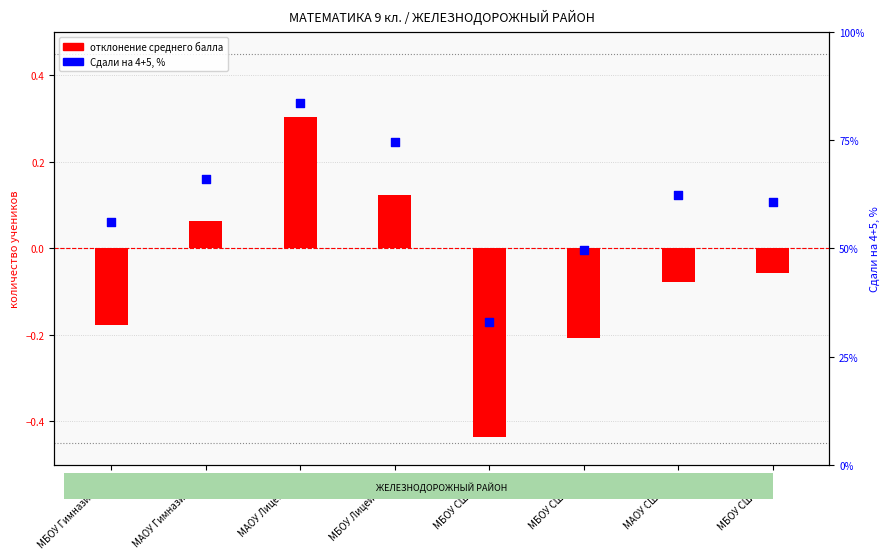

Which series contains the lowest Y value?

отклонение среднего балла